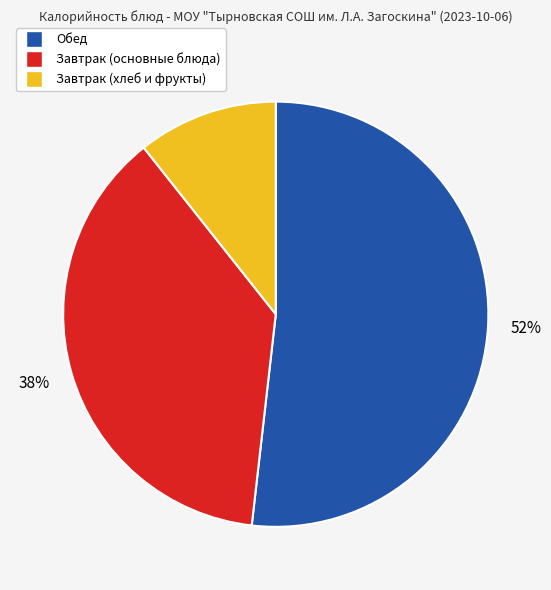

To the nearest percent, what is the difference between the largest and smallest slice percentages?

41%